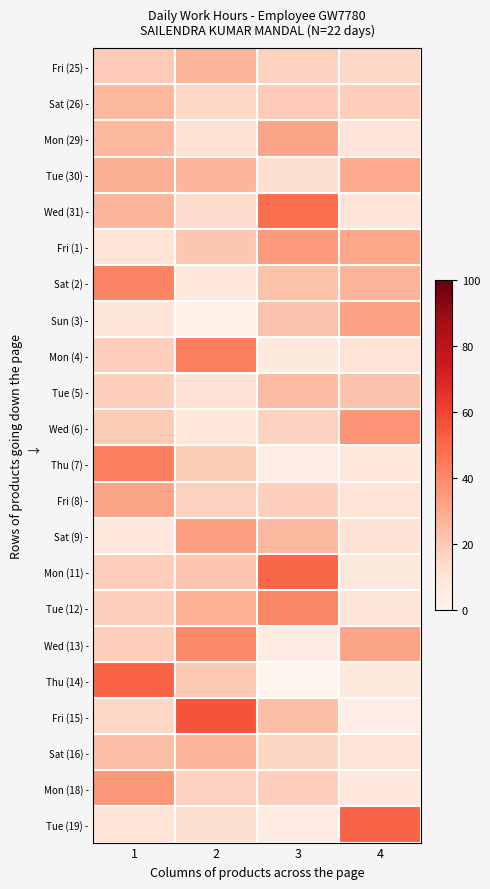

At how many categories does at least one series exceed 23?

4